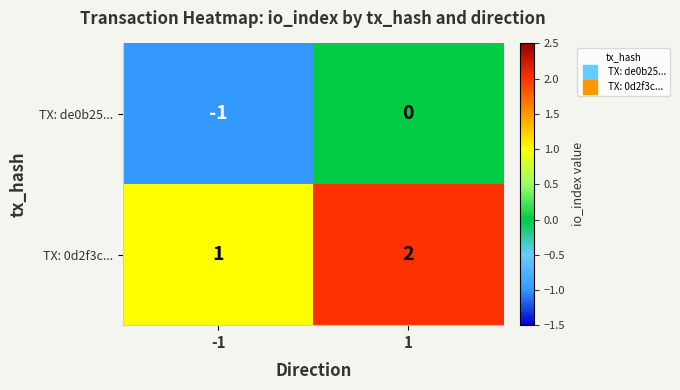

Which series has the largest total across all categories?

TX: 0d2f3c...